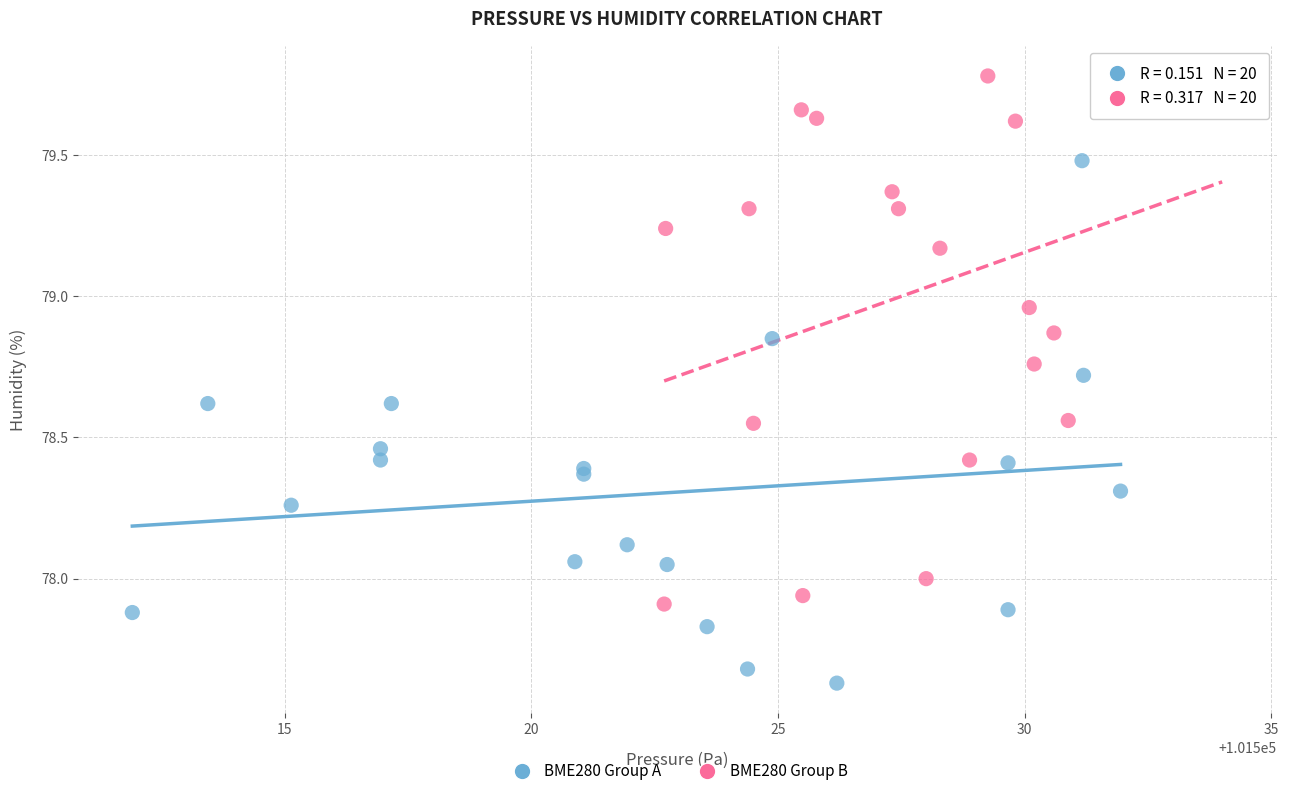

Which series contains the lowest Y value?

BME280 Group A